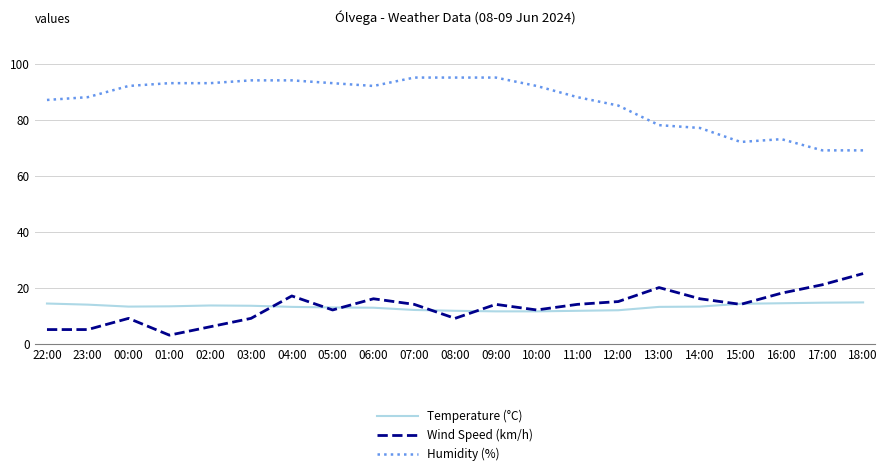

List the series in order of their peak value, highest first.

Humidity (%), Wind Speed (km/h), Temperature (°C)